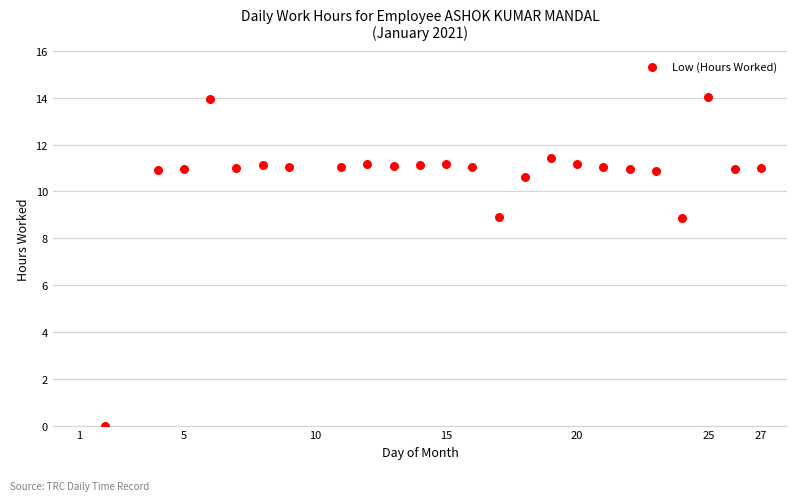

What is the range of Y values (max minus min)?

14.0